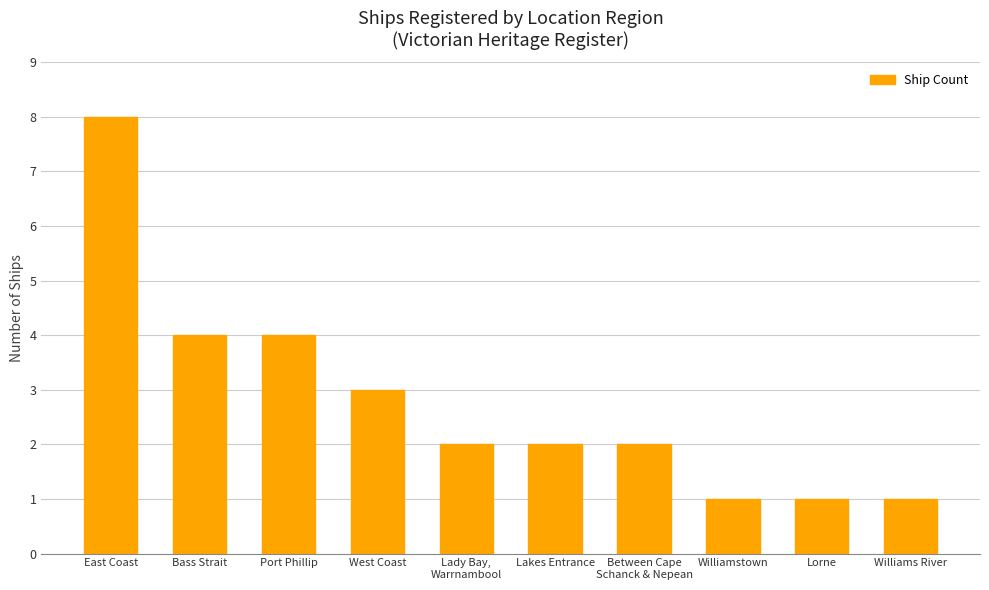

What is the sum of the values at Between Cape
Schanck & Nepean and East Coast?

10